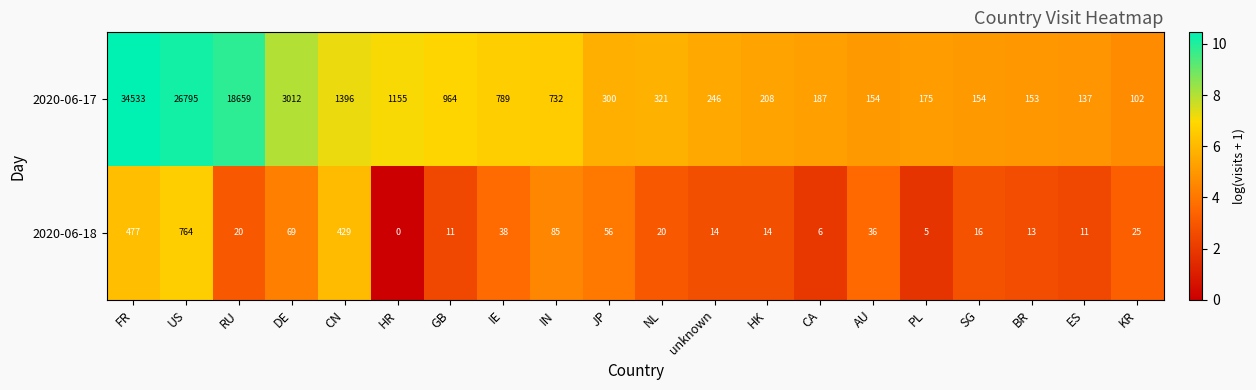

What is the sum of all 2020-06-18 values?

2109